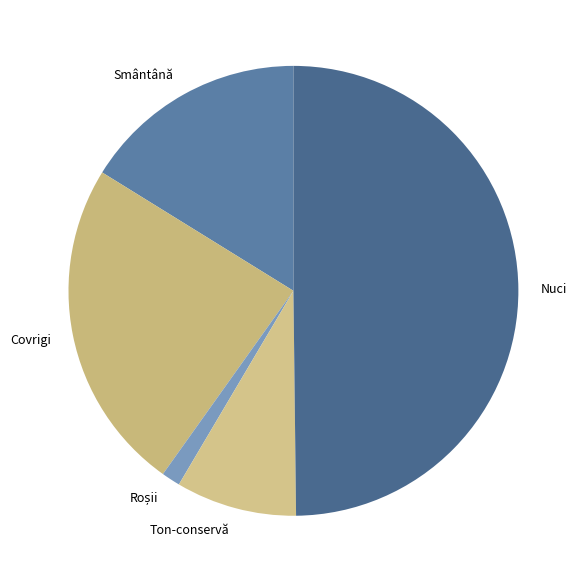

Which category has the biggest portion of the pie?

Nuci